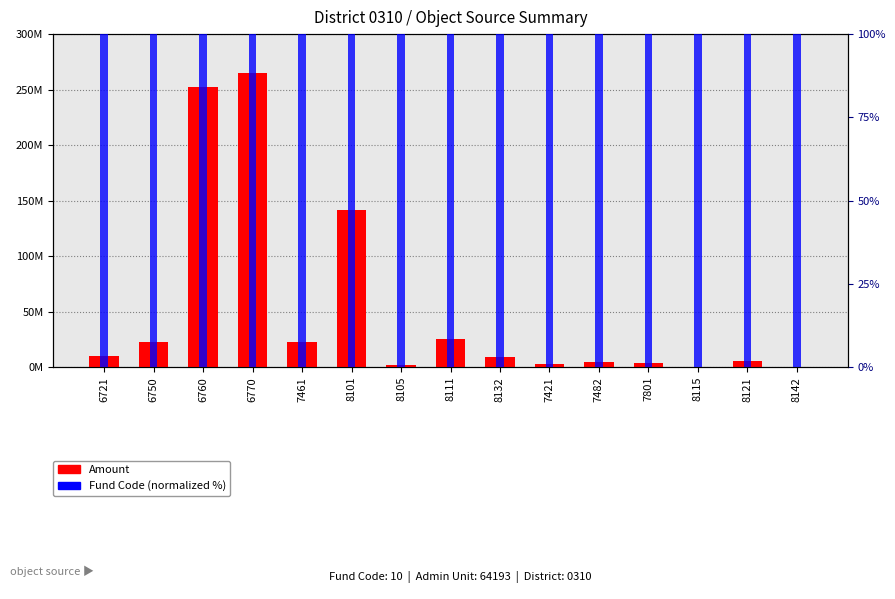

What is the maximum value shown in the chart?

264999325